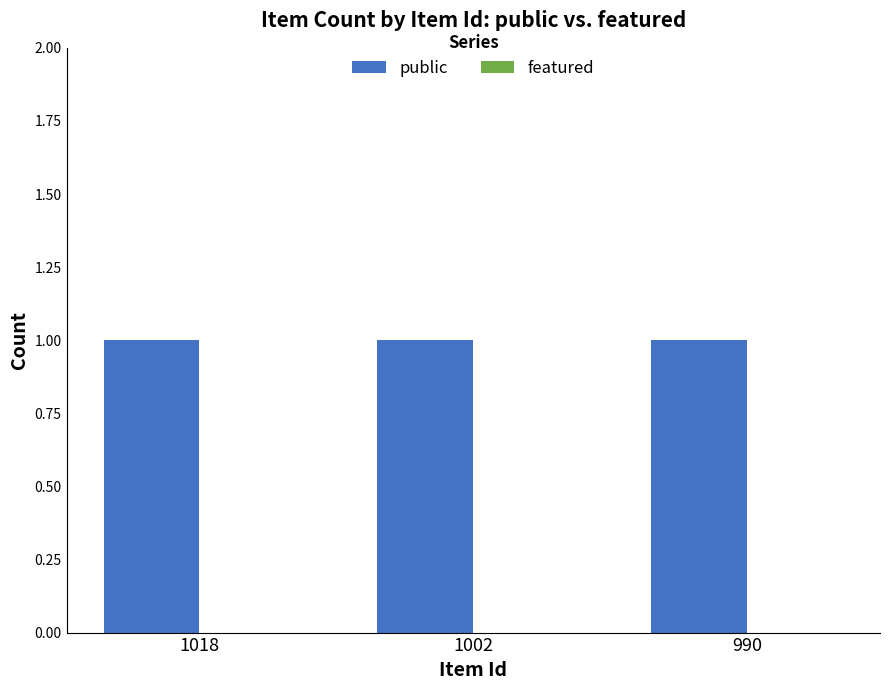

How many bars are there in total?

6